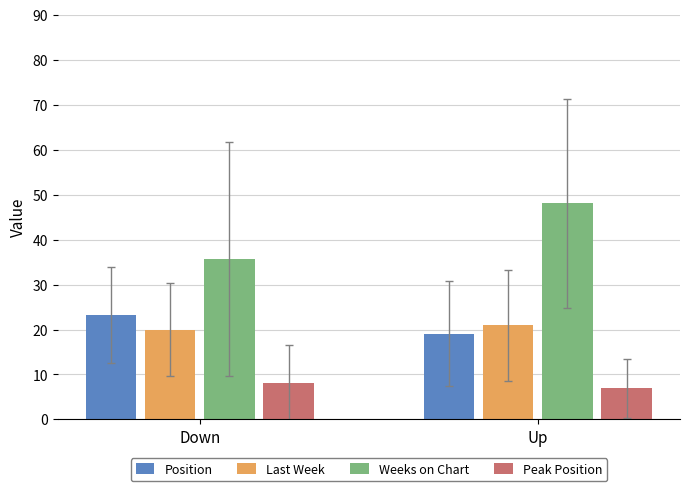

Reading left to right, what are all the values shown in this chart?

Position: 23.2	19.0
Last Week: 20.0	20.9
Weeks on Chart: 35.7	48.1
Peak Position: 8.1	6.9